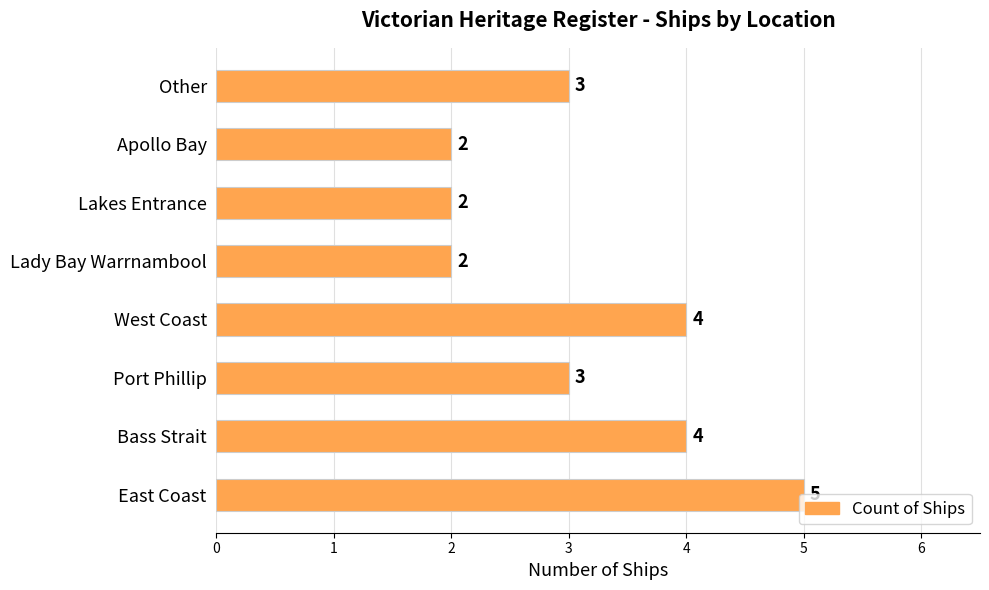

Does the chart contain any negative values?

No